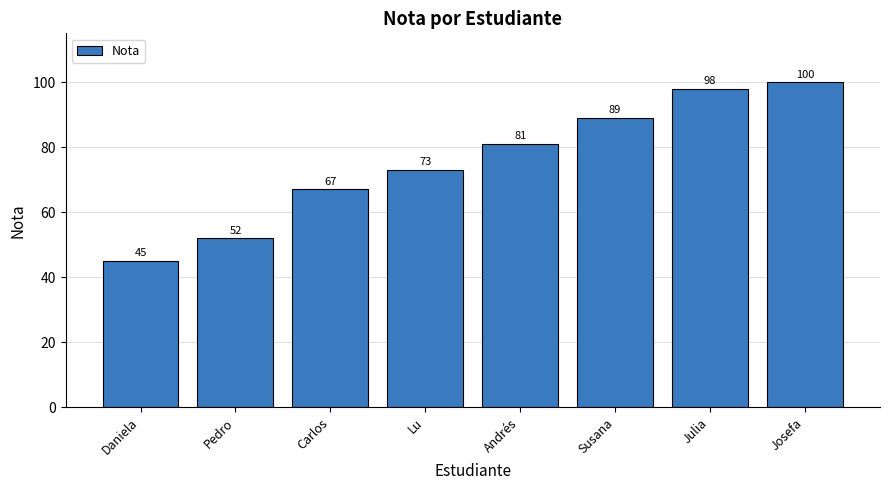

What is the change in value from Susana to Julia?

+9